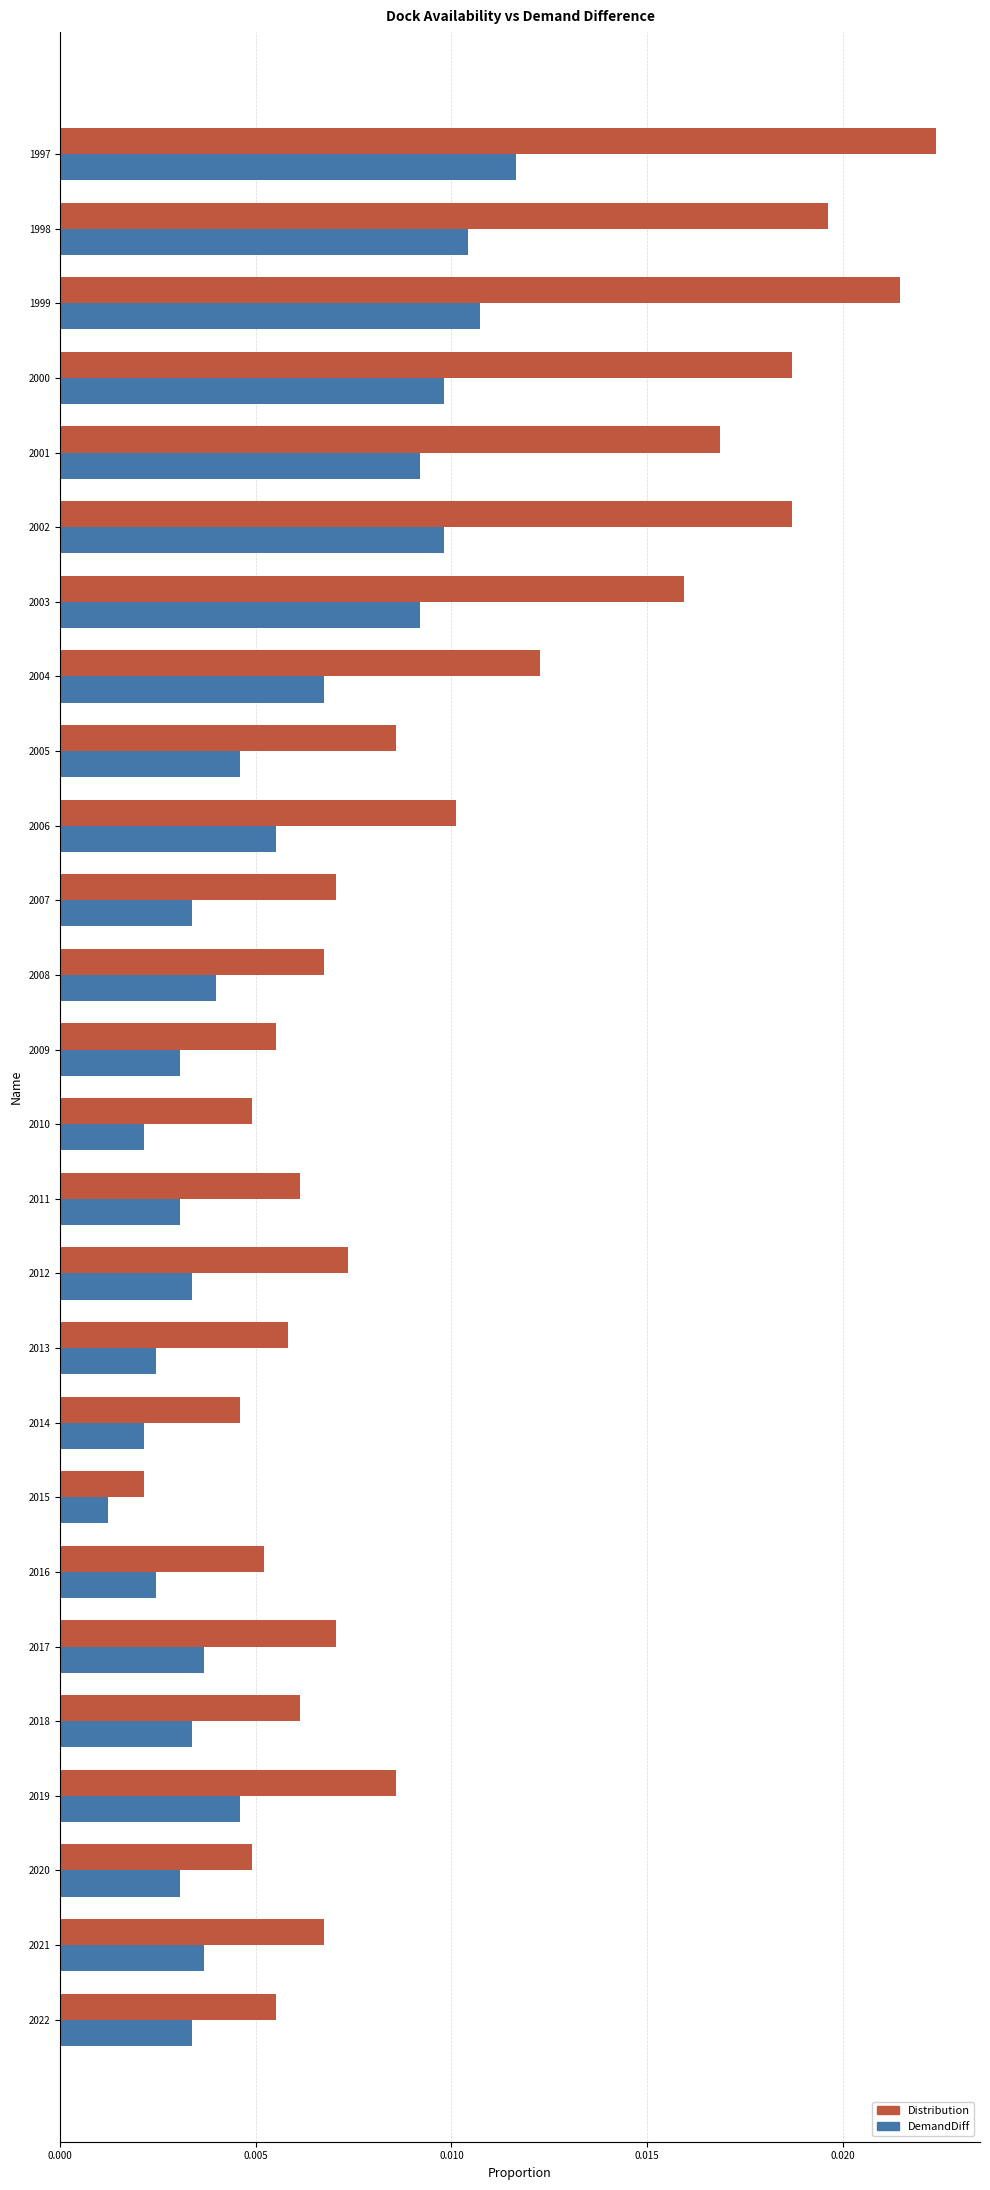

Which series changed the most between 2017 and 2004?

Distribution